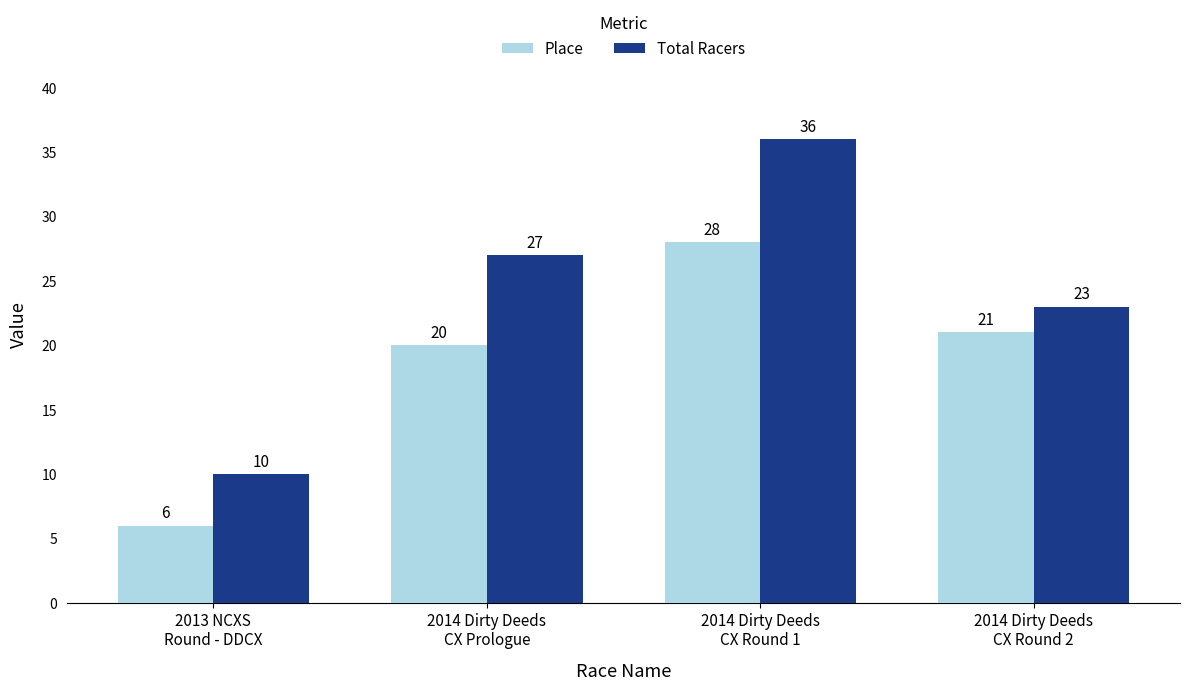

Rank the series at 2014 Dirty Deeds
CX Round 2 from highest to lowest value.

Total Racers, Place